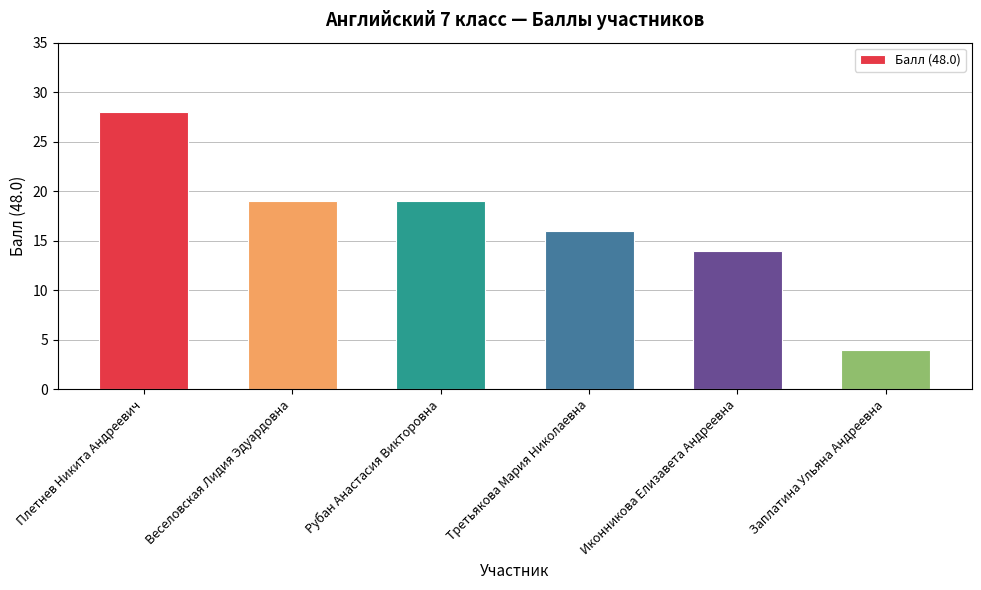

What is the change in value from Третьякова Мария Николаевна to Заплатина Ульяна Андреевна?

-12